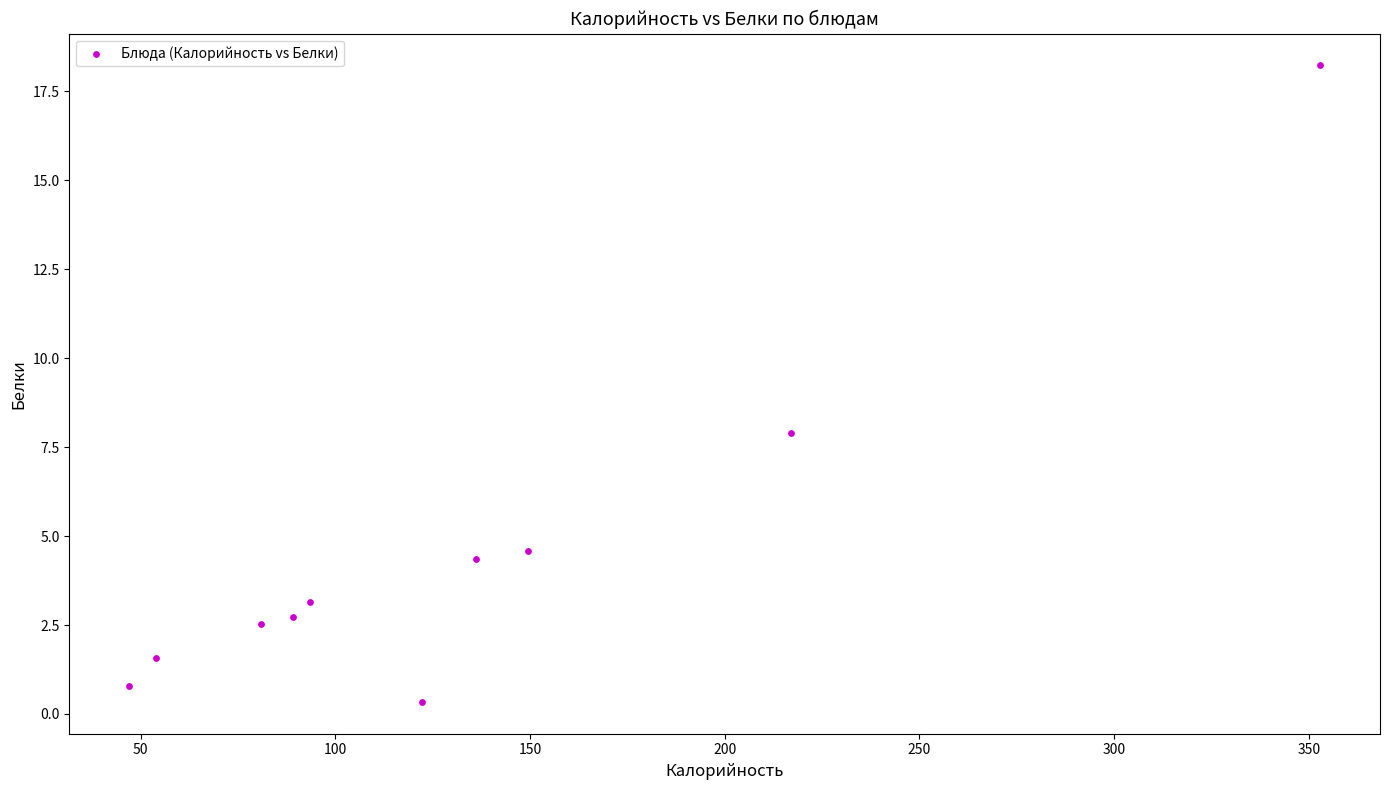

What Y value in the scatter plot is closest to 9?

7.9